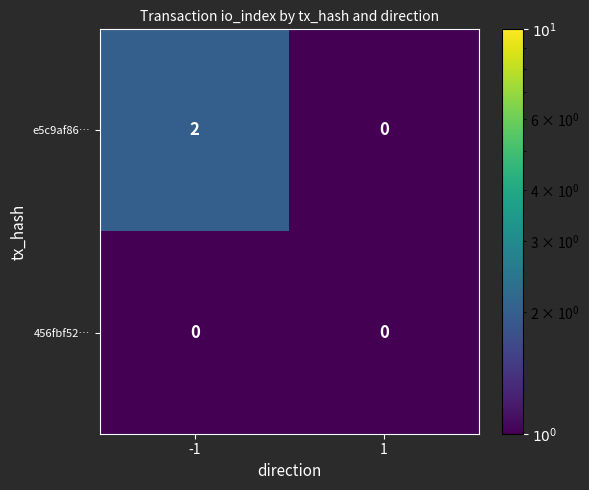

The value of 456fbf52… at -1 is 0. True or false?

True